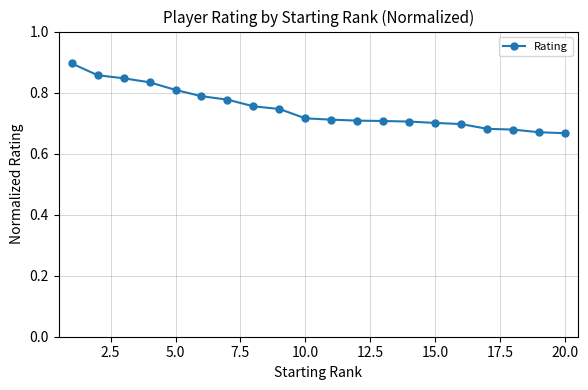

Count the values in the range 0 to 1.

20